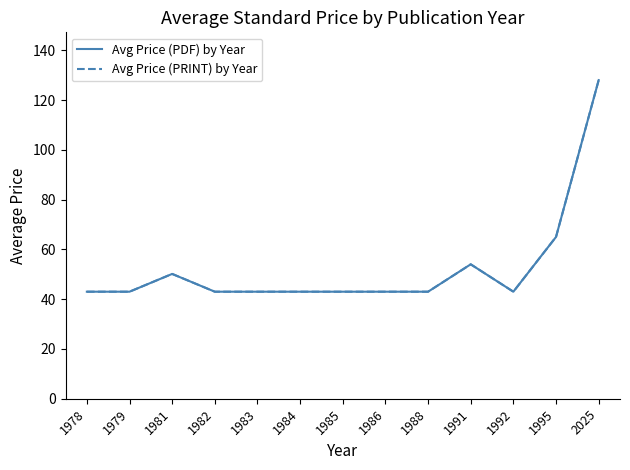

What is the approximate value of Avg Price (PDF) by Year at 1978?

43.0